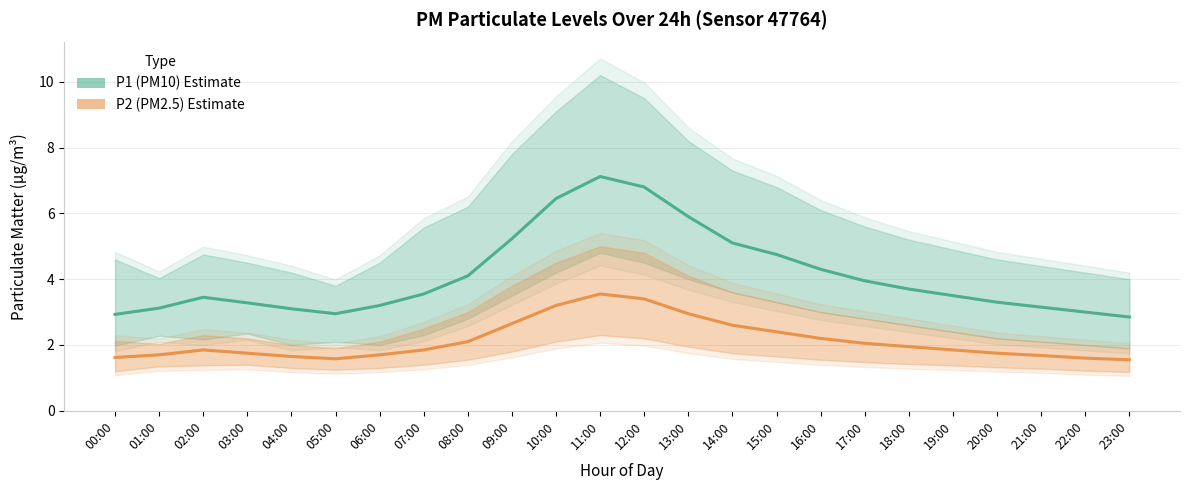

Is it true that P2 (PM2.5) equals 1.9 at 07:00?

True